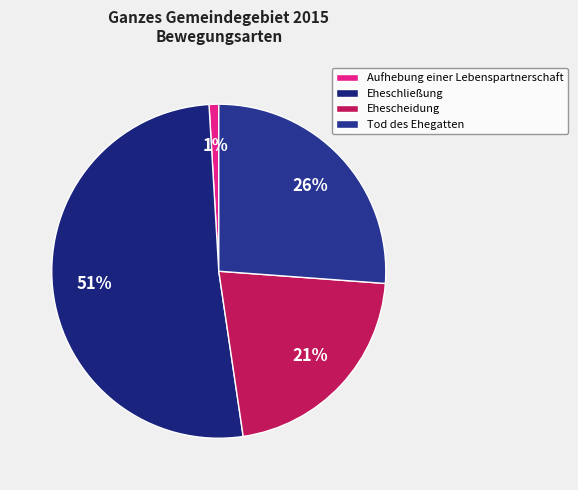

Is it true that Eheschließung is 51% of the pie?

True